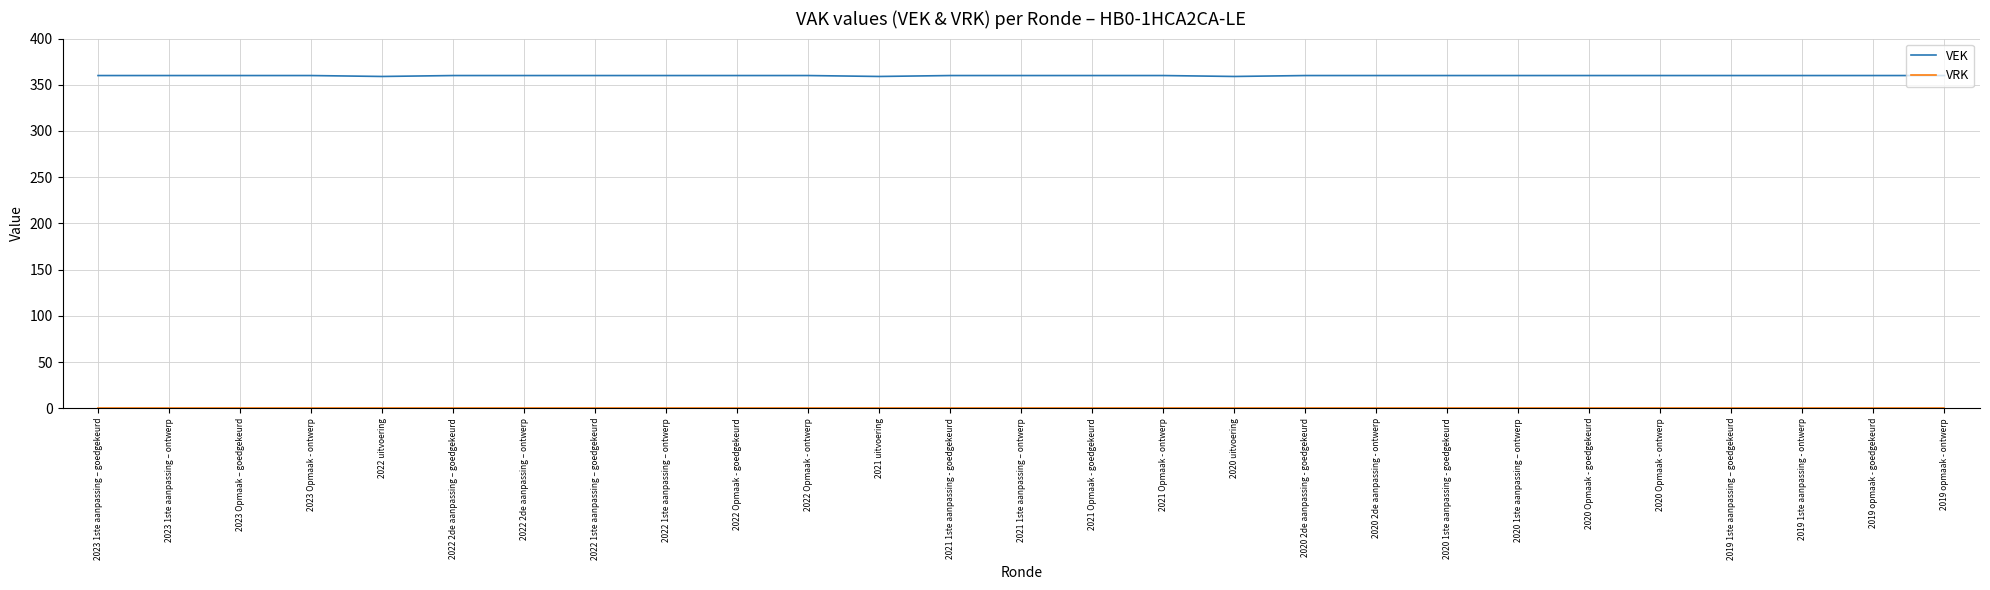

The VEK series shows 359 at 2020 uitvoering. True or false?

True